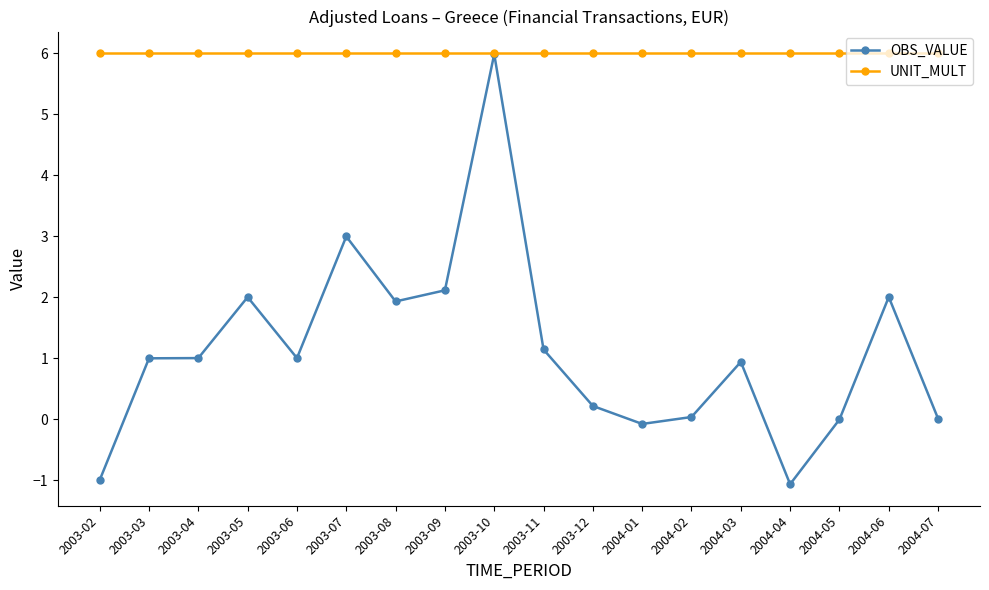

At 2003-07, list the series in order from smallest to largest.

OBS_VALUE, UNIT_MULT